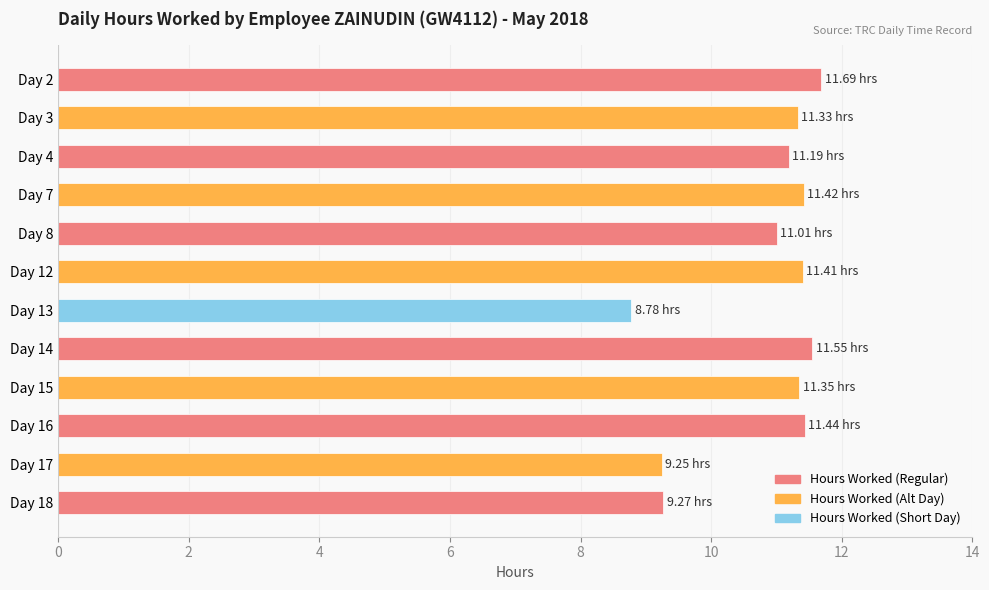

What is the difference between the values at Day 15 and Day 8?

0.3